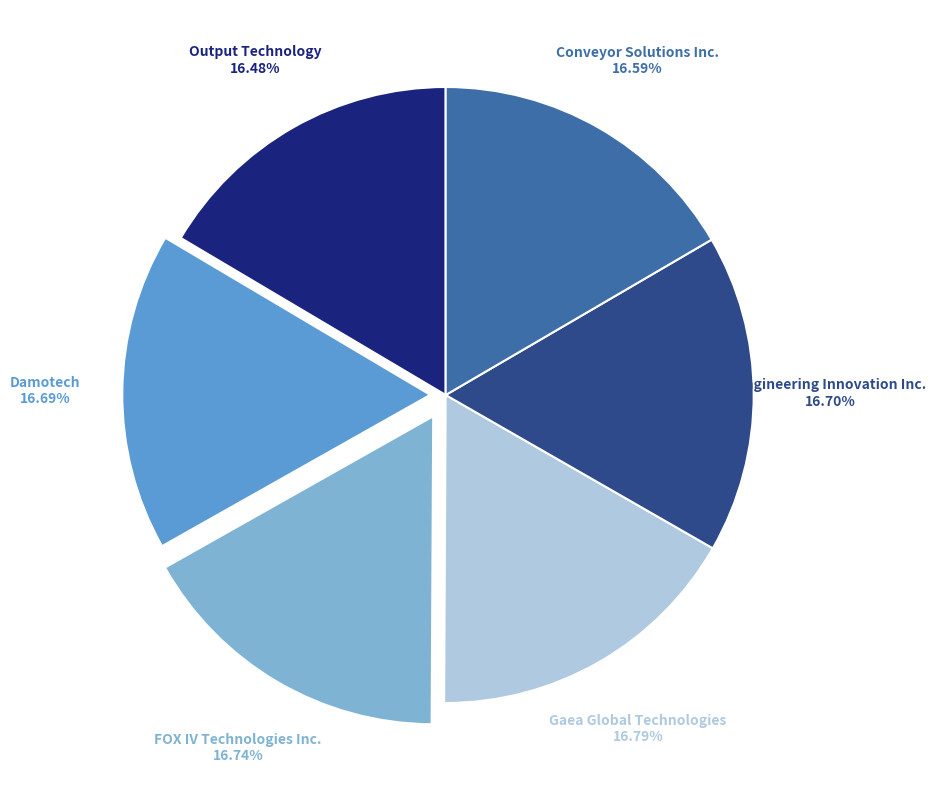

Is there any slice that represents more than half of the pie?

No